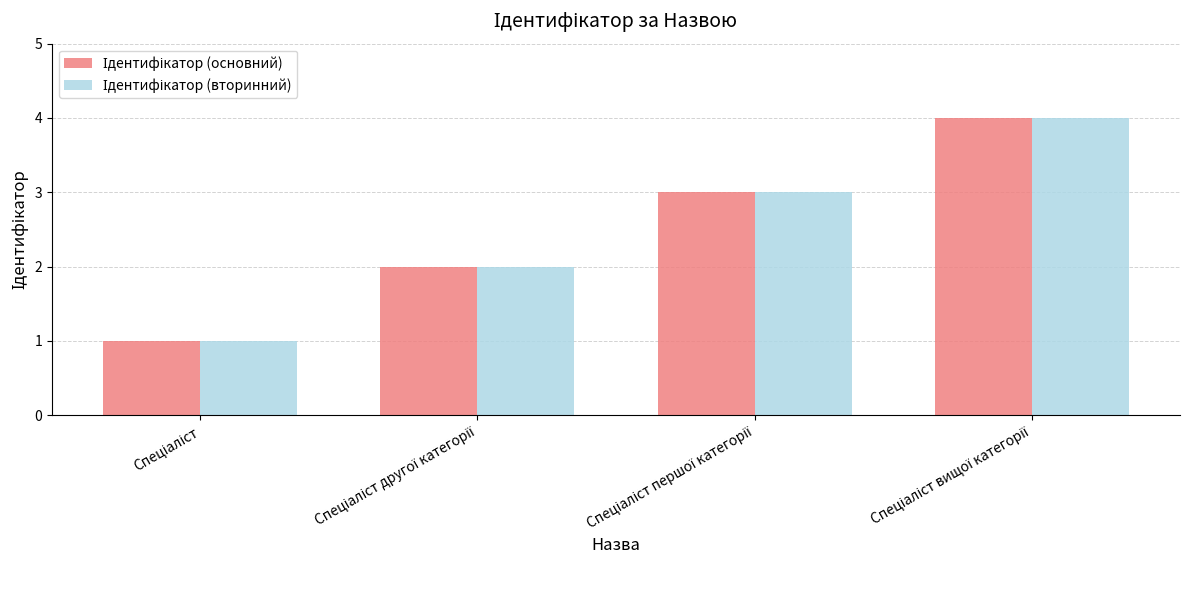

How many data points does each series have?

4